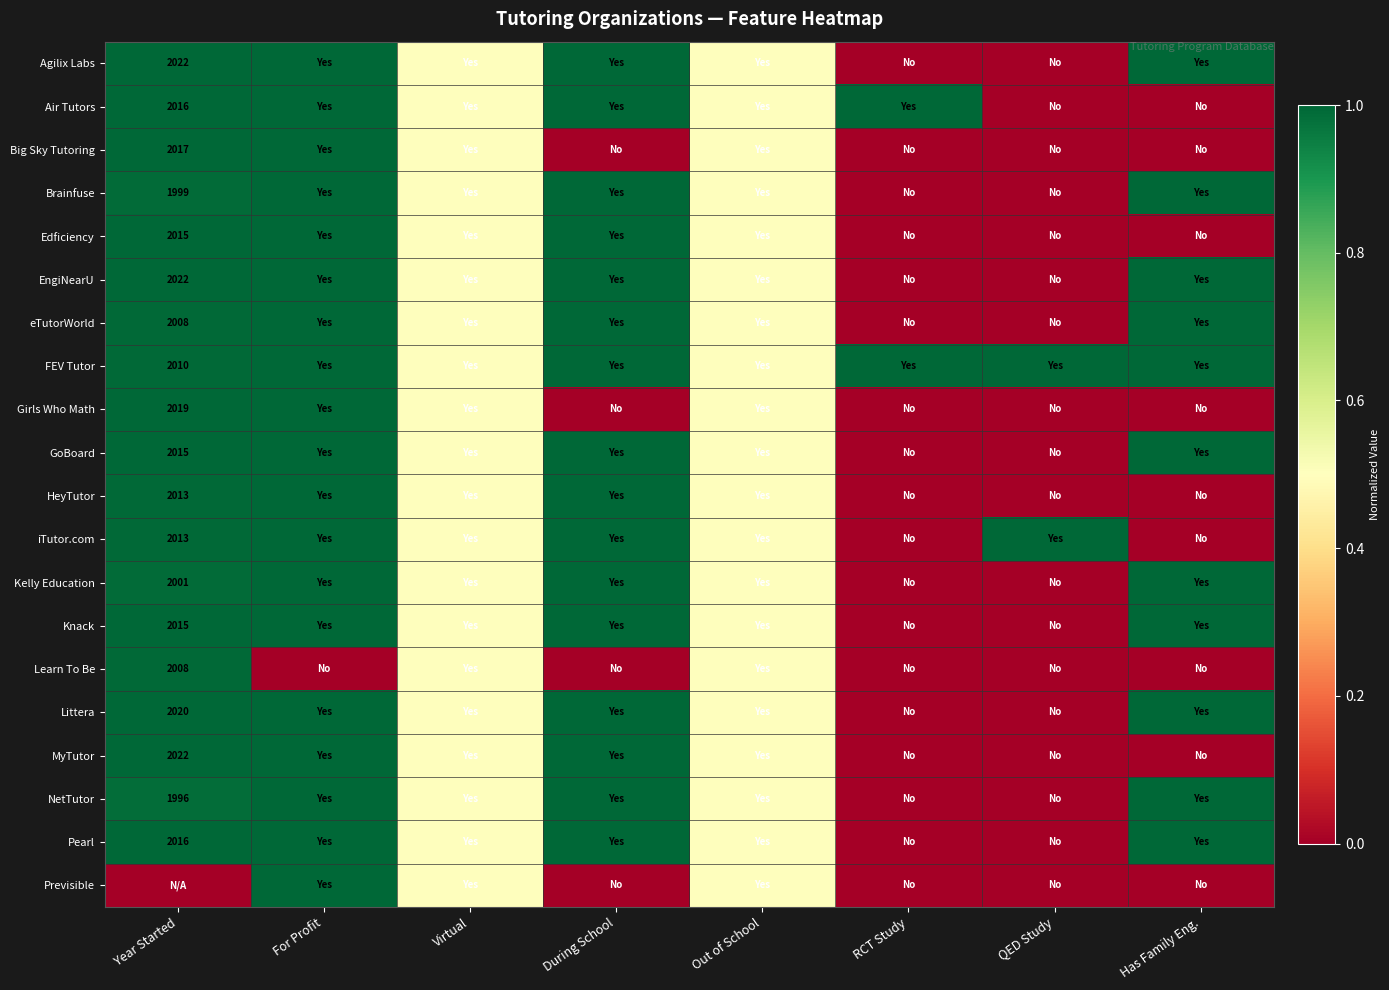

At which category is the sum across all series the highest?

For Profit